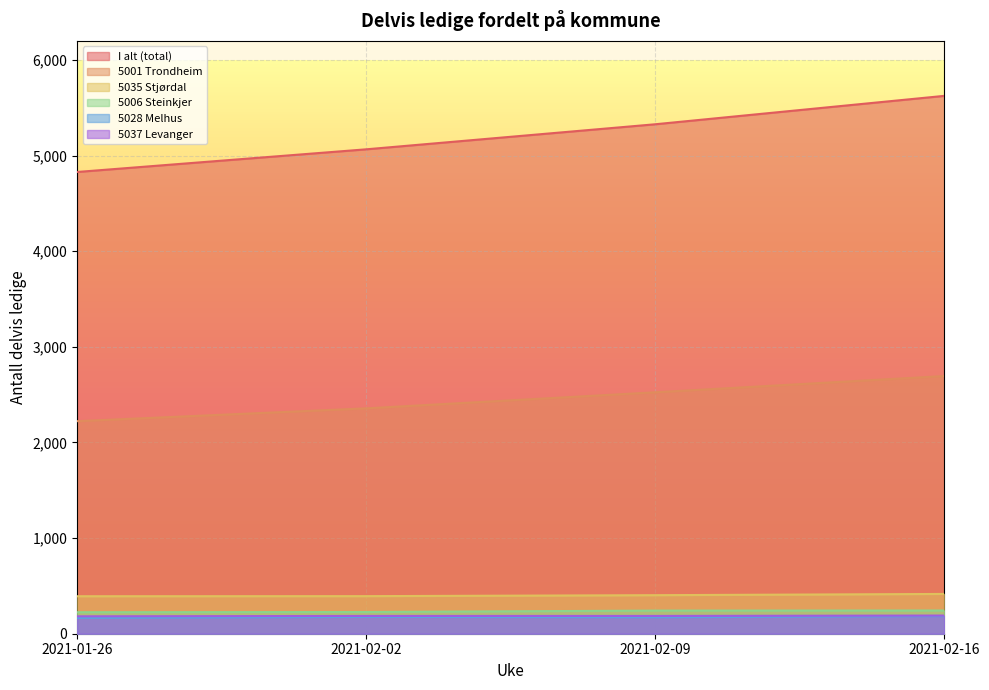

True or false: 5001 Trondheim has more than 0 interior local peaks.

False